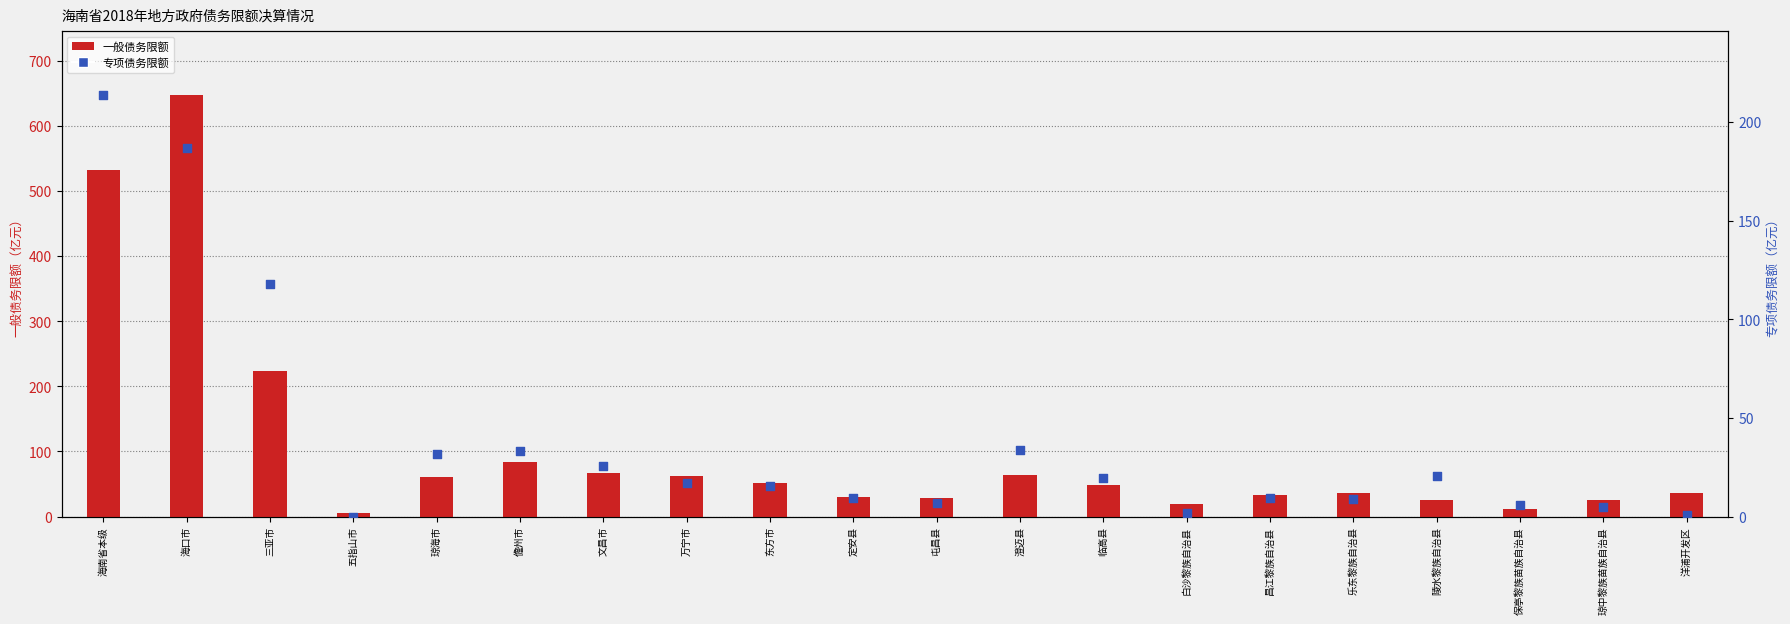

At how many categories does at least one series exceed 167?

3